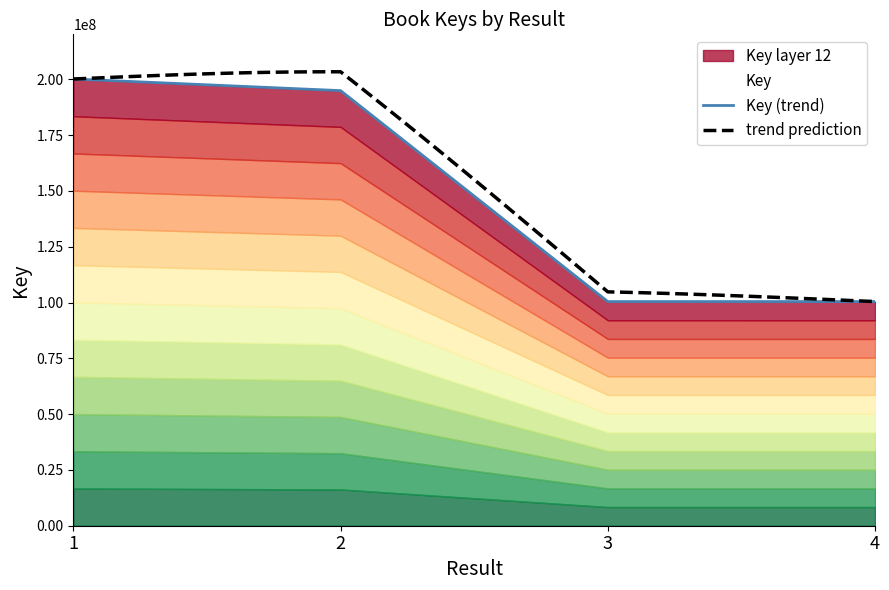

True or false: the data shows 273521094 at 2.

False